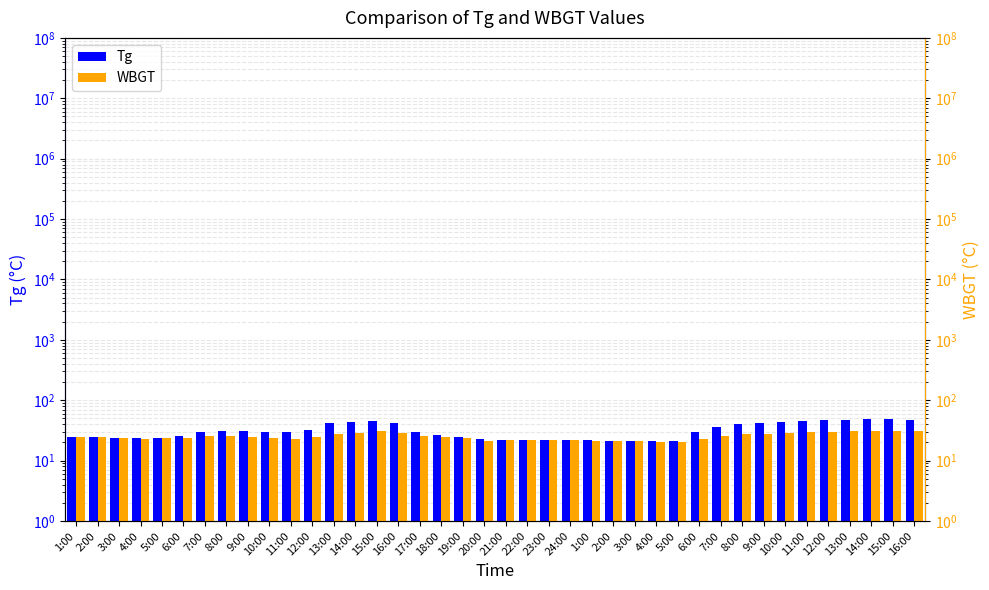

Between 1:00 and 24:00, which is larger?

24:00